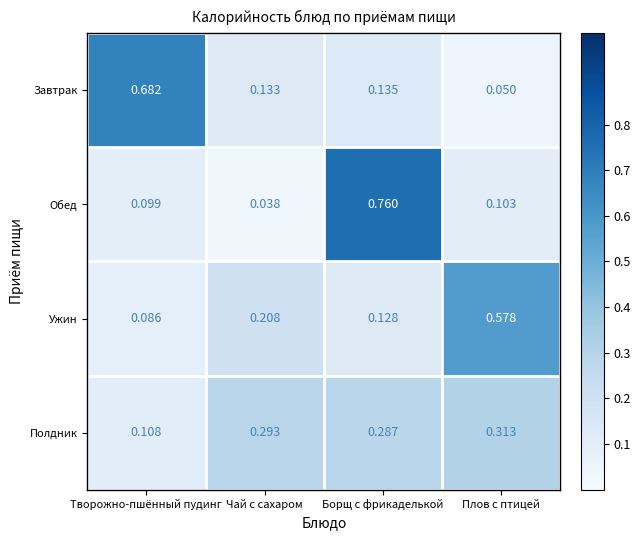

Which label corresponds to the largest value in the chart?

Борщ с фрикаделькой